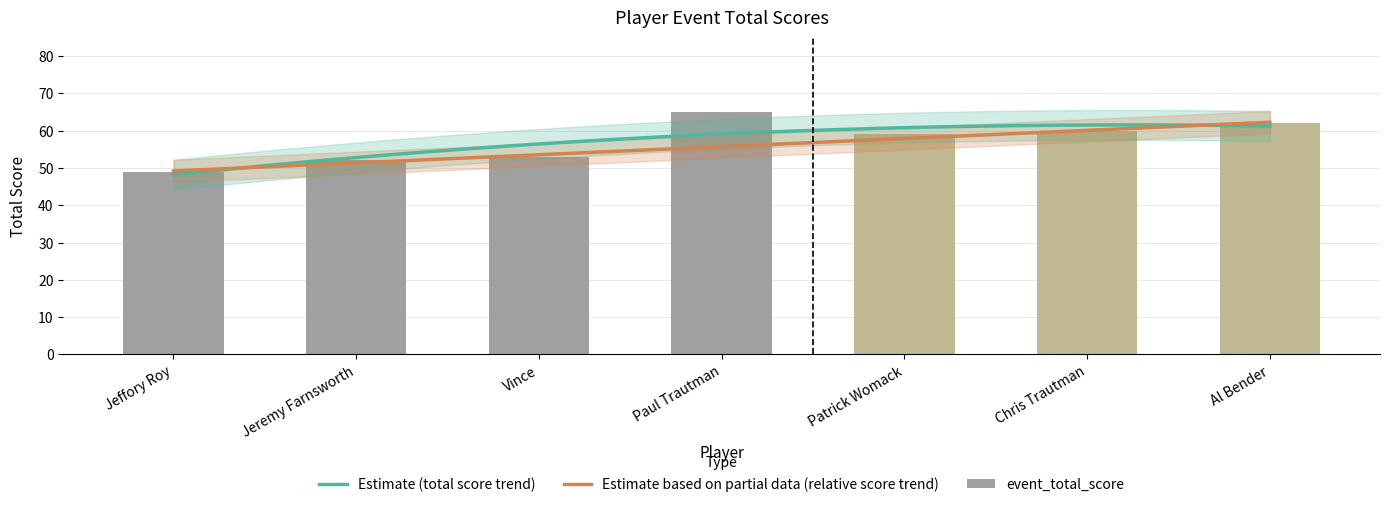

What is the label of the 4th bar from the left?

Paul Trautman